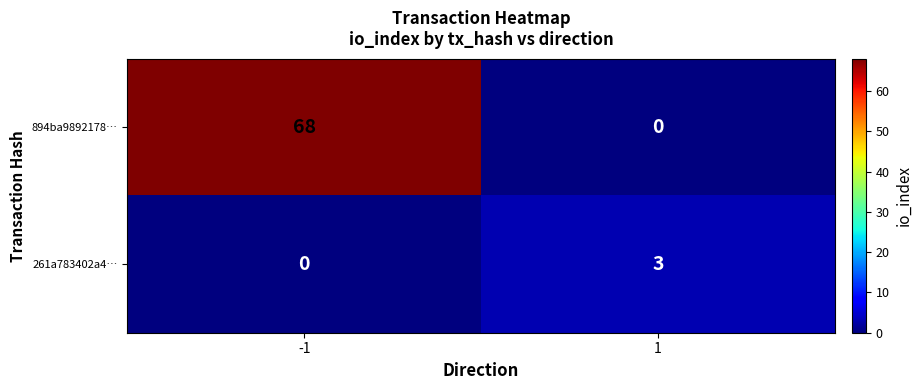

Read the 894ba9892178… value at -1.

68